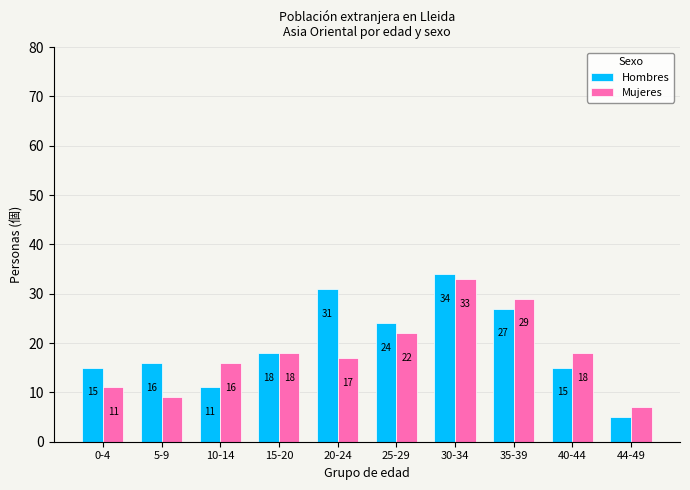

What is the value of the Hombres bar at the 3rd from the left?

11